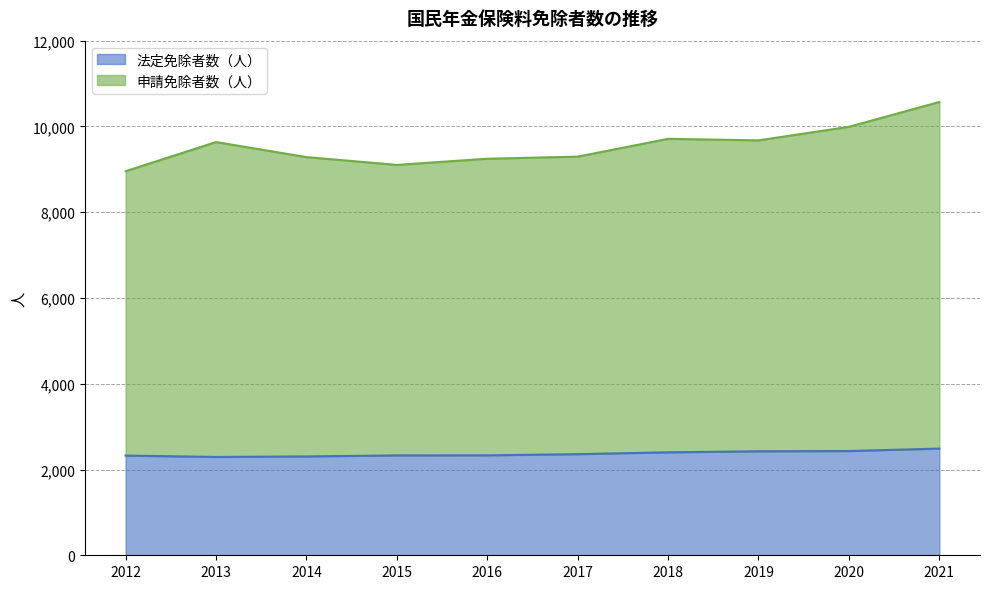

List the series in order of their overall mean, lowest first.

法定免除者数（人）, 申請免除者数（人）